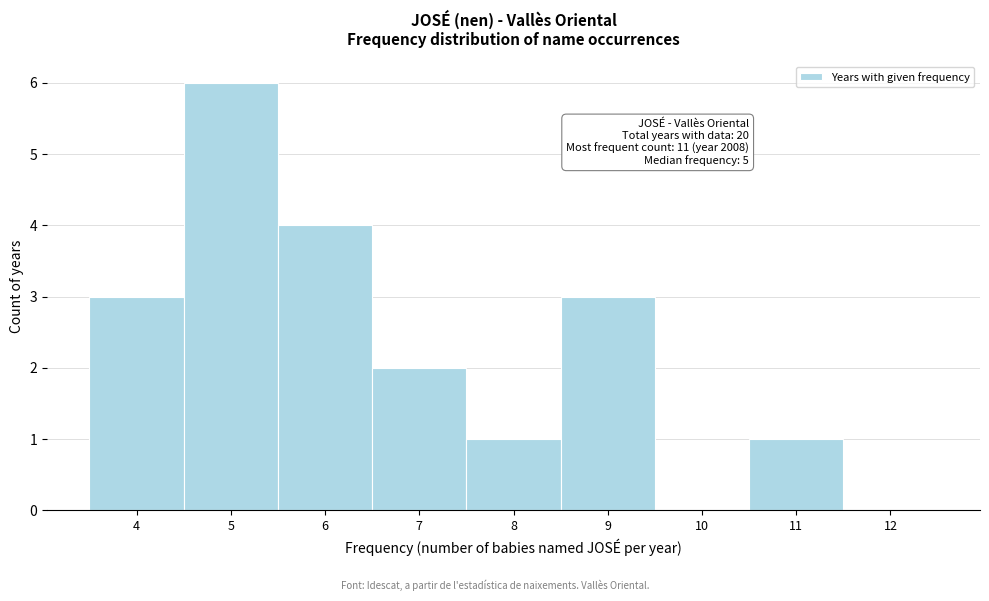

Over which range of the x-axis is the bar tallest?

4.5 to 5.5